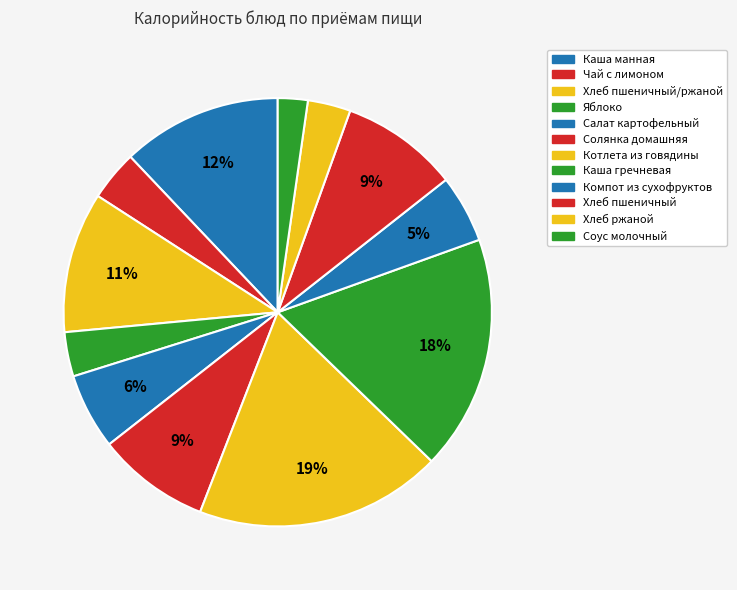

Combined, do Солянка домашняя and Котлета из говядины account for over 50%?

No